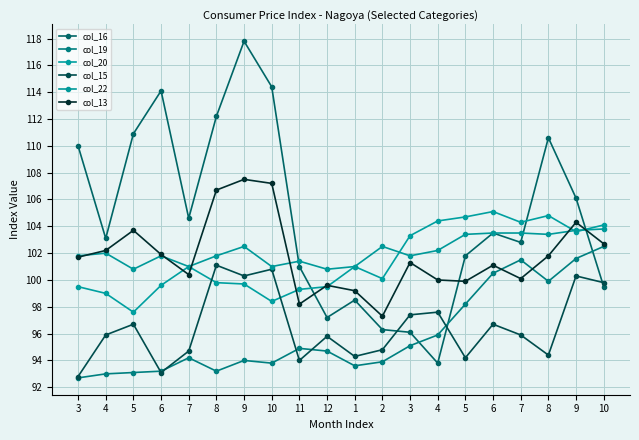

Reading right to left, what are all the values shown in this chart?

col_16: 99.5	106.1	110.6	102.8	103.5	101.8	93.8	96.1	96.3	98.5	97.2	101.0	114.4	117.8	112.2	104.6	114.1	110.9	103.1	110.0
col_19: 102.5	101.6	99.9	101.5	100.5	98.2	95.9	95.1	93.9	93.6	94.7	94.9	93.8	94.0	93.2	94.2	93.2	93.1	93.0	92.7
col_20: 104.1	103.6	104.8	104.3	105.1	104.7	104.4	103.3	100.1	101.0	99.5	99.3	98.4	99.7	99.8	101.0	99.6	97.6	99.0	99.5
col_15: 99.8	100.3	94.4	95.9	96.7	94.2	97.6	97.4	94.8	94.3	95.8	94.0	100.8	100.3	101.1	94.7	93.1	96.7	95.9	92.8
col_22: 103.8	103.7	103.4	103.5	103.5	103.4	102.2	101.8	102.5	101.0	100.8	101.4	101.0	102.5	101.8	101.0	101.8	100.8	102.0	101.8
col_13: 102.7	104.3	101.8	100.1	101.1	99.9	100.0	101.3	97.3	99.2	99.6	98.2	107.2	107.5	106.7	100.4	101.9	103.7	102.2	101.7